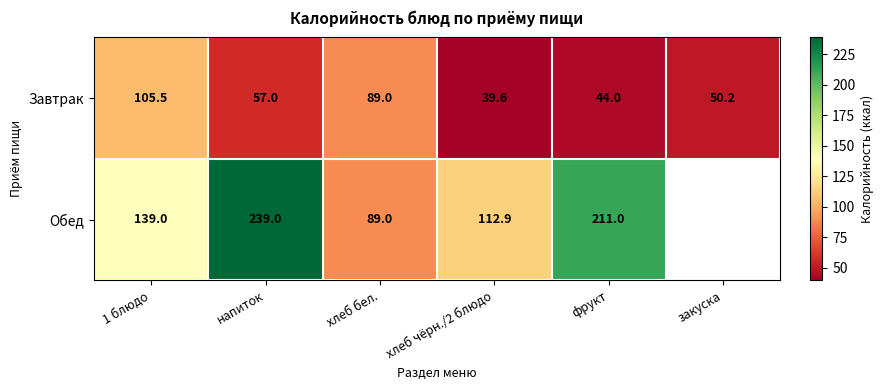

What is the total value across all series at 1 блюдо?

244.5